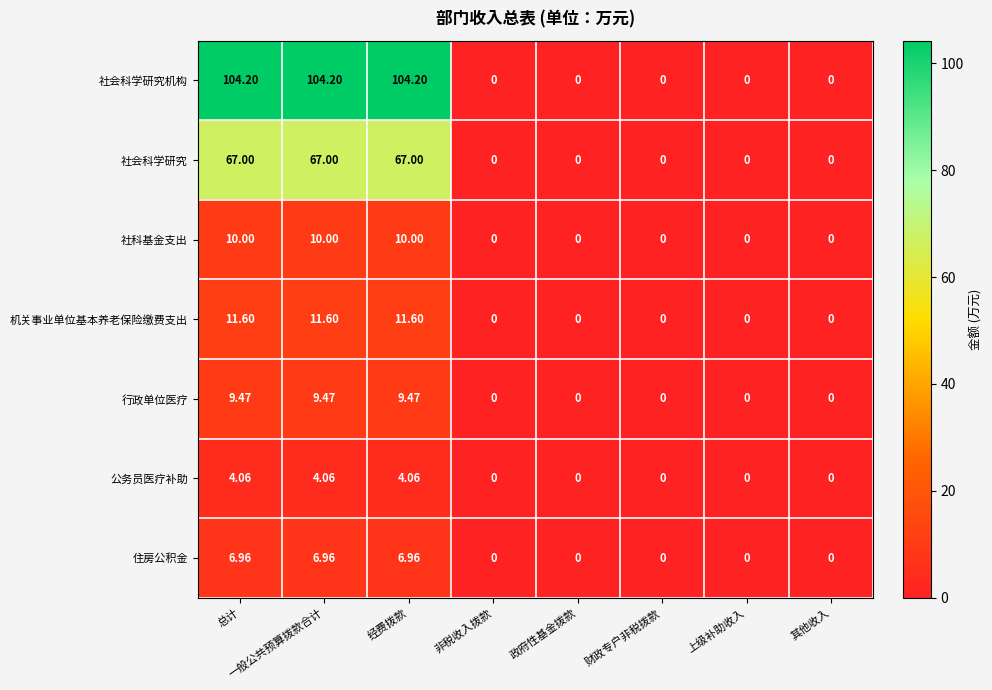

Which series has the widest spread of values?

社会科学研究机构